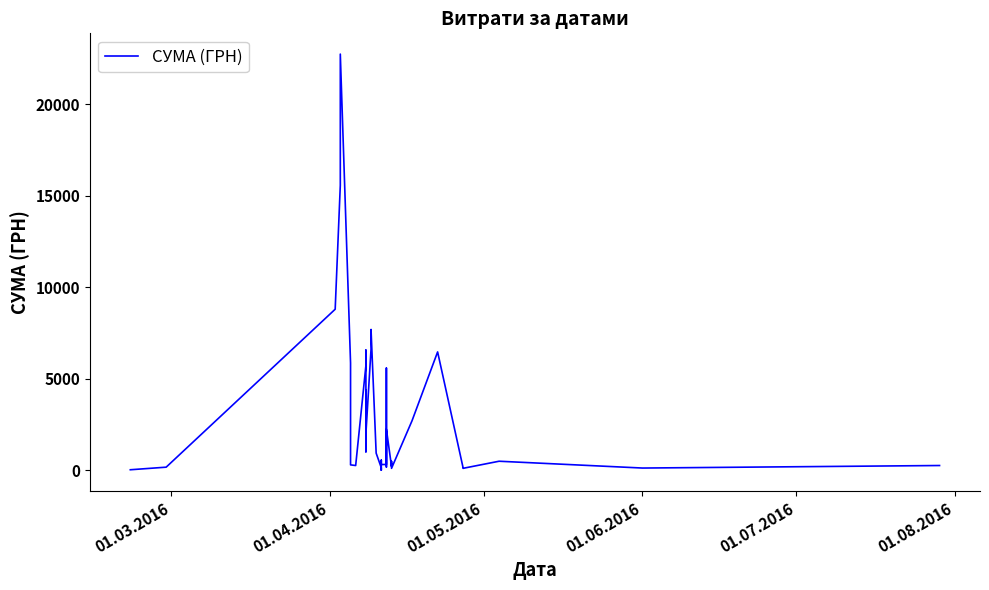

How many lines are shown in the chart?

1